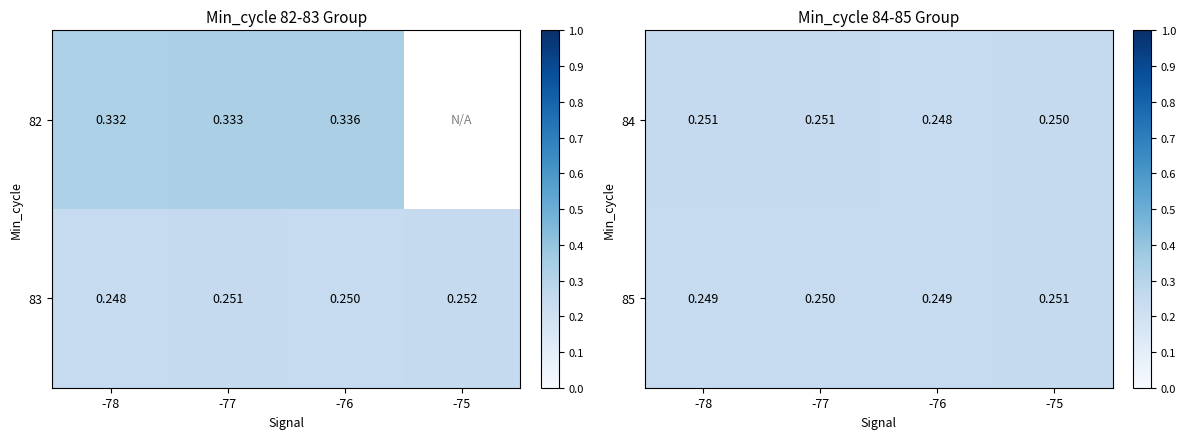

Is the value of 84 at -76 greater than the value of 85 at -75?

No